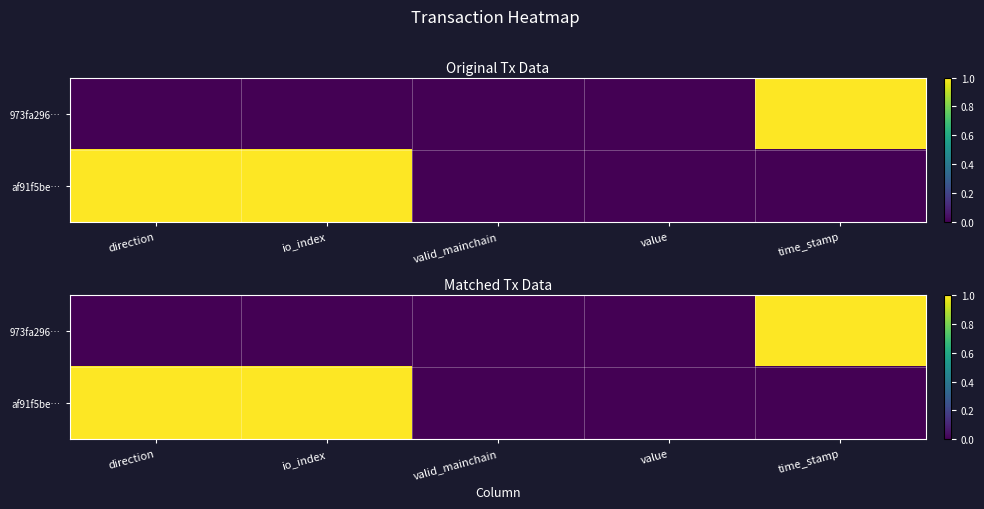

Which category has the highest value in the 973fa296… series?

time_stamp